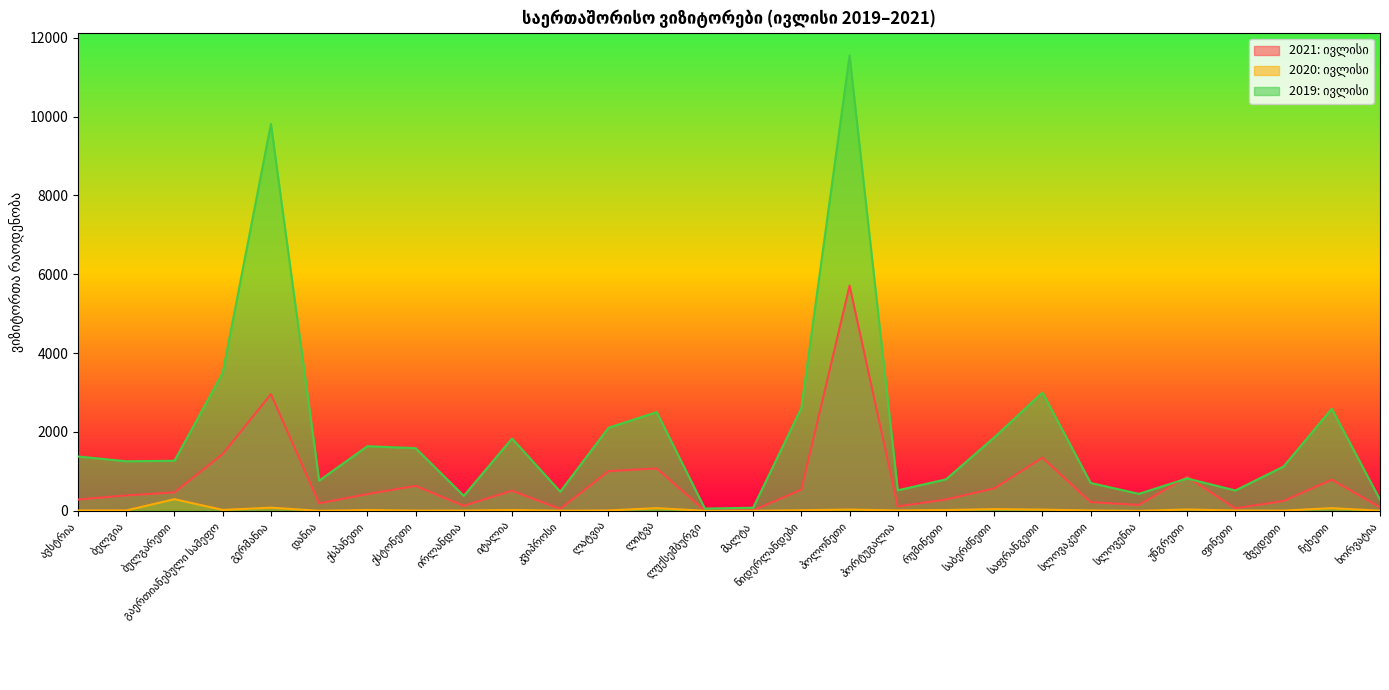

Which series has the widest spread of values?

2019: ივლისი